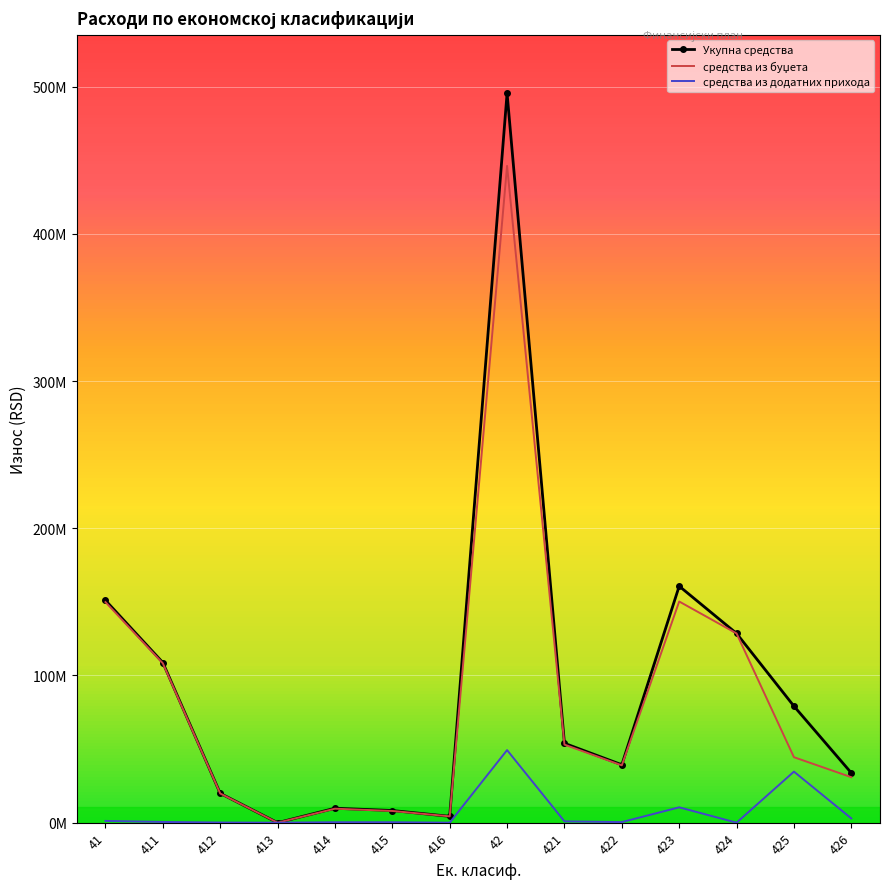

The Укупна средства series shows 39350000 at 422. True or false?

True